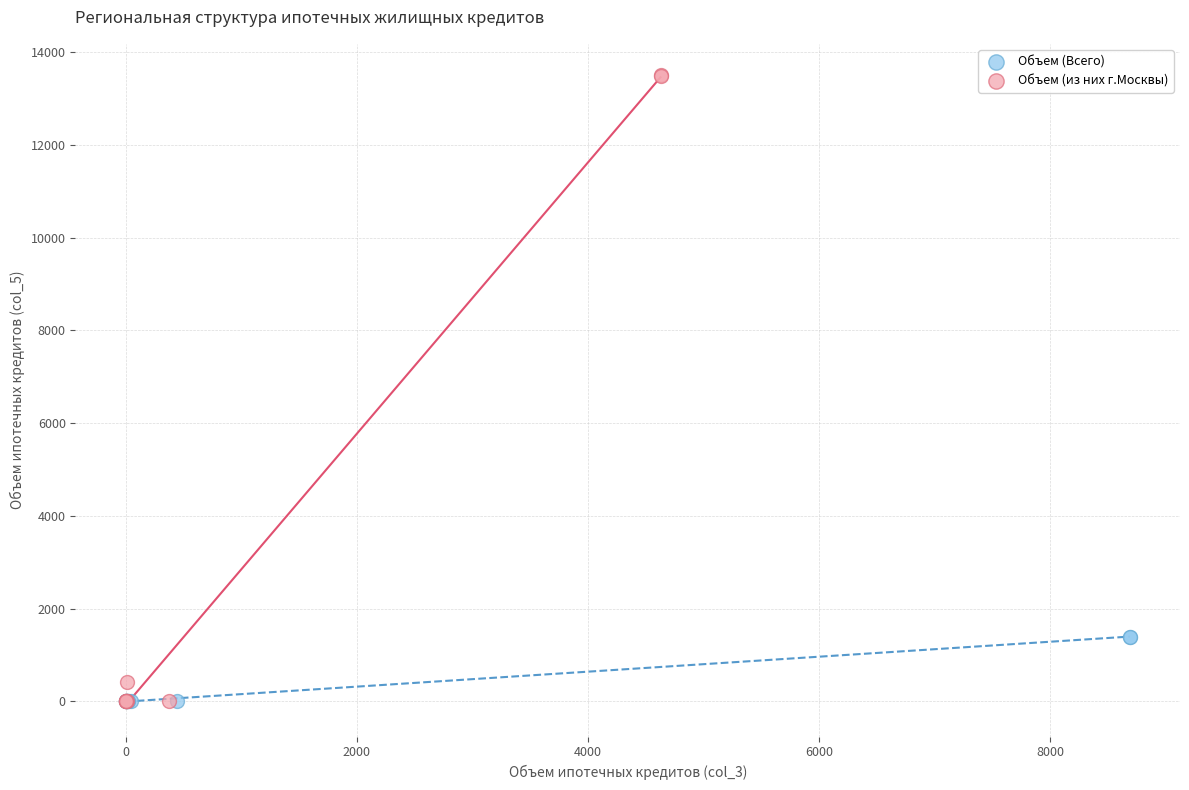

Which series contains the highest Y value?

Объем (из них г.Москвы)